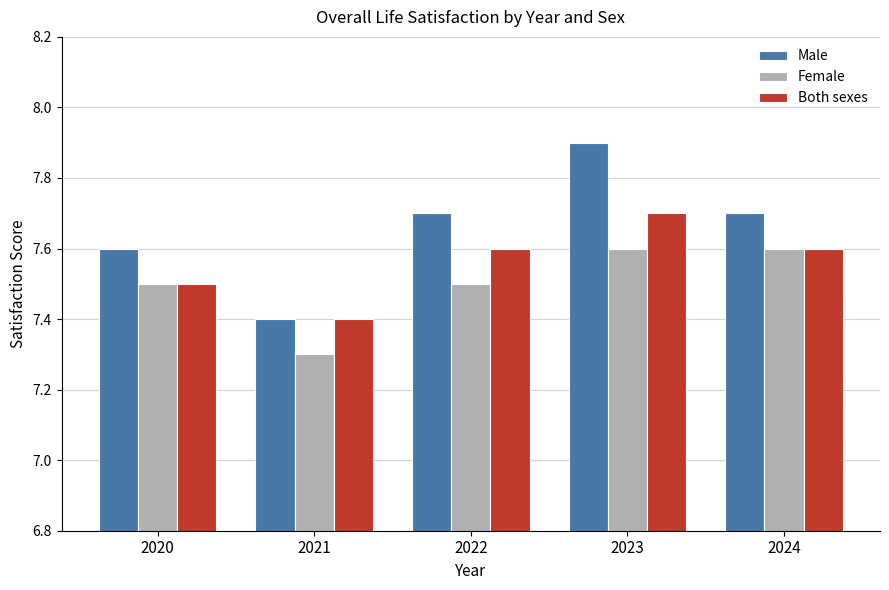

Which series changed the most between 2021 and 2022?

Male